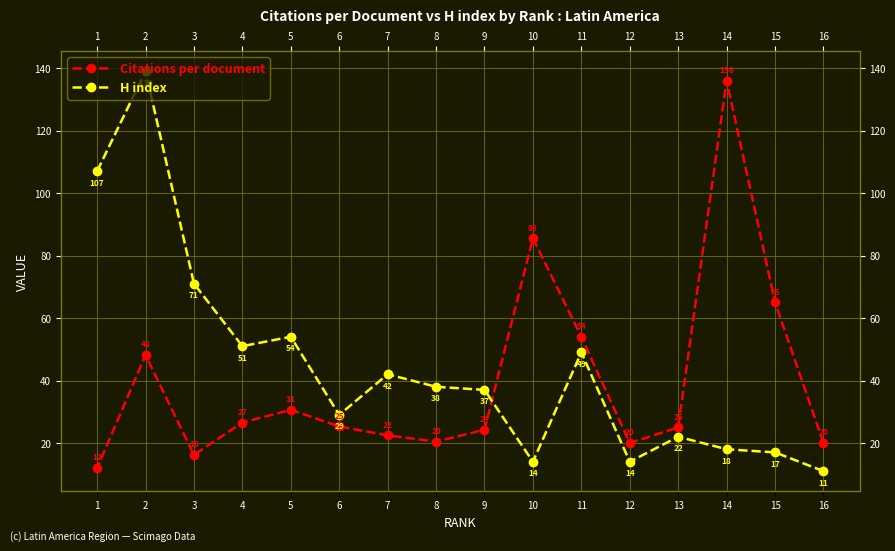

List the series in order of their peak value, lowest first.

Citations per document, H index